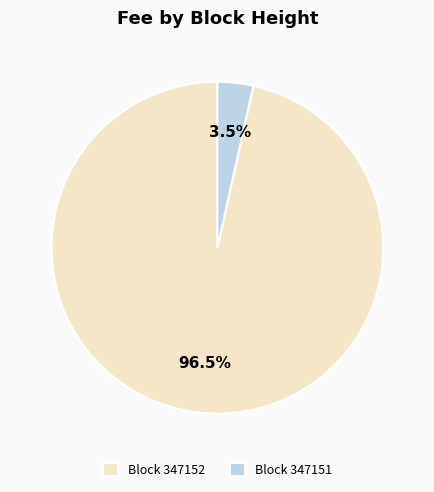

How many slices are in this pie chart?

2